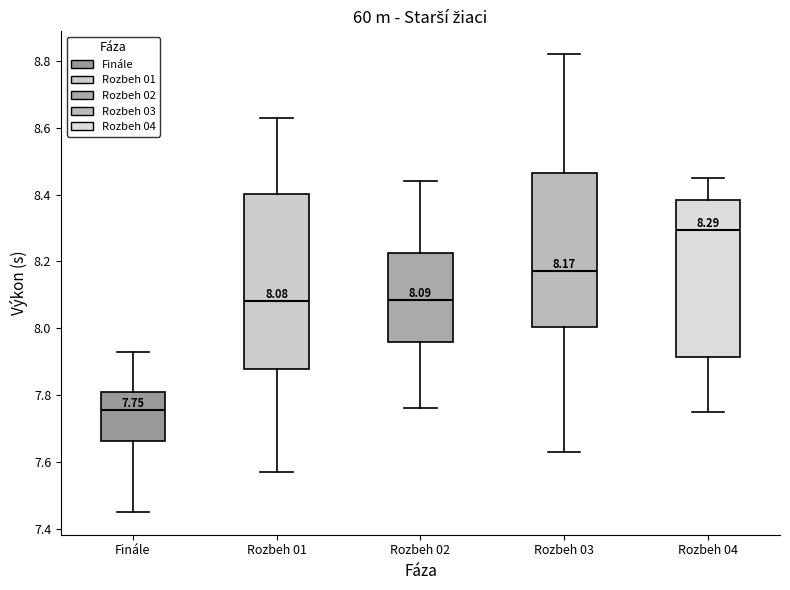

Which box's median line is the lowest?

Finále